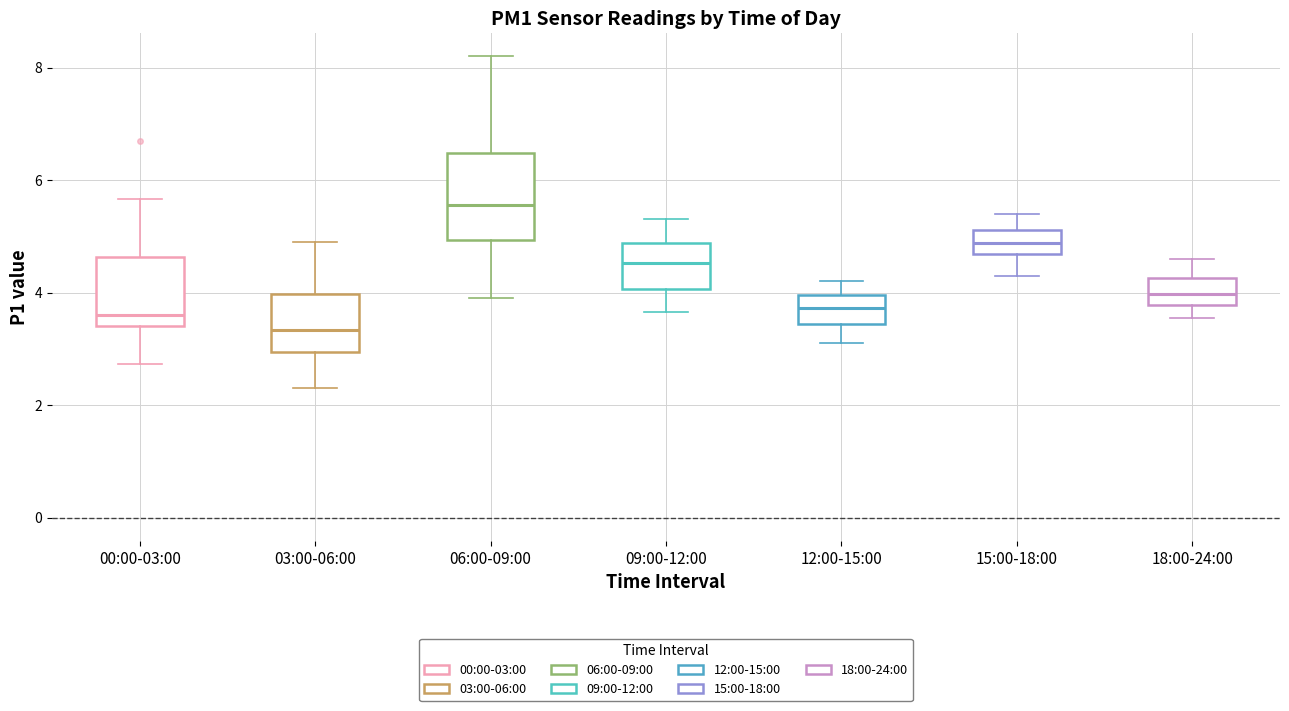

Which box's median line is the highest?

06:00-09:00